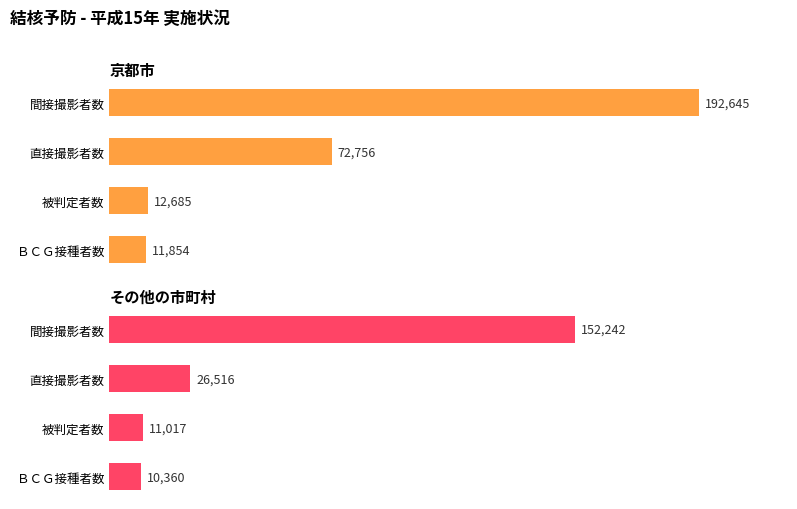

Which series has the largest total across all categories?

京都市